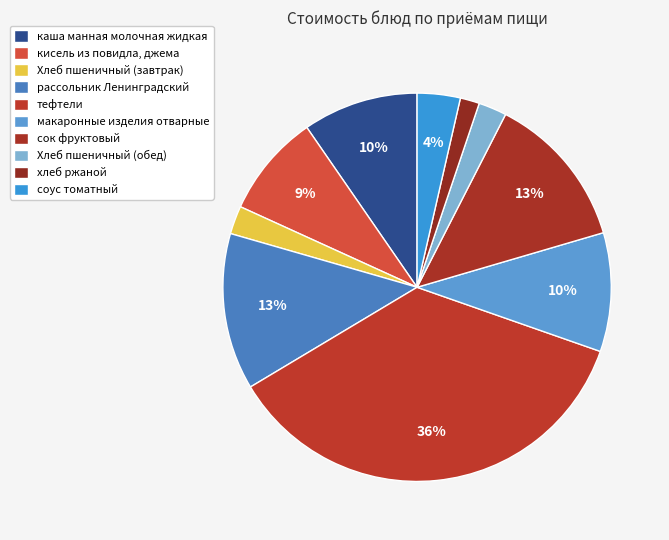

How many segments does this pie chart have?

10